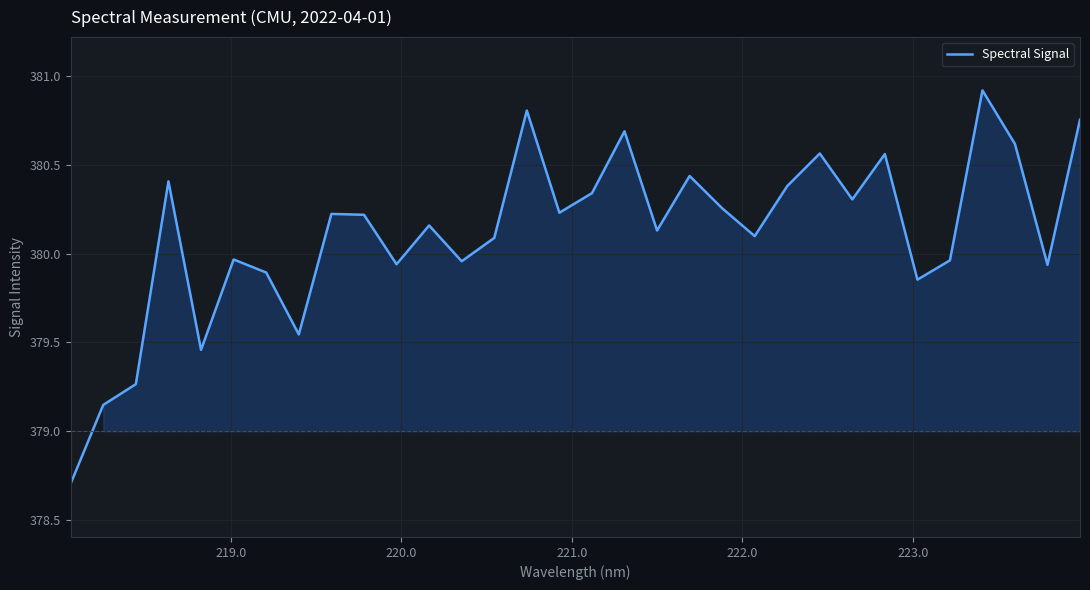

What is the maximum value shown in the chart?

380.9